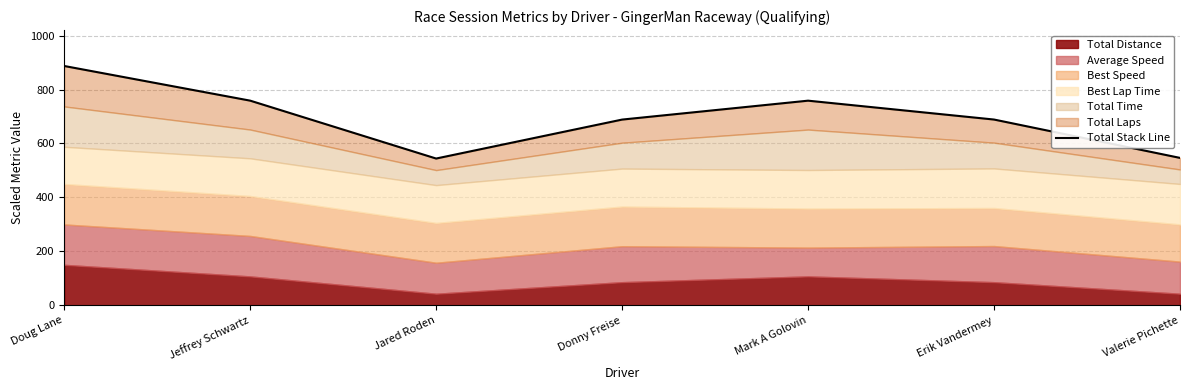

True or false: the data shows 688.8 at Erik Vandermey.

True